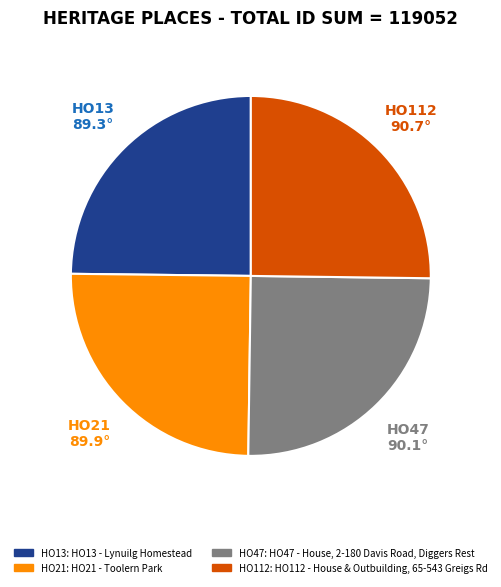

Is there a majority slice in this chart?

No